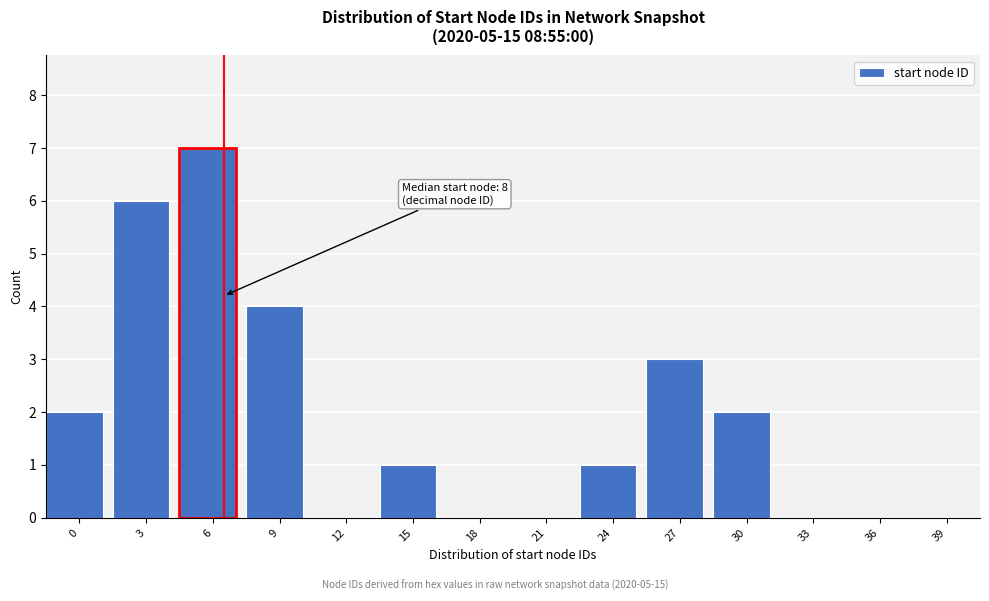

Reading left to right, what are all the values shown in this chart?

0=2	3=6	6=7	9=4	12=0	15=1	18=0	21=0	24=1	27=3	30=2	33=0	36=0	39=0